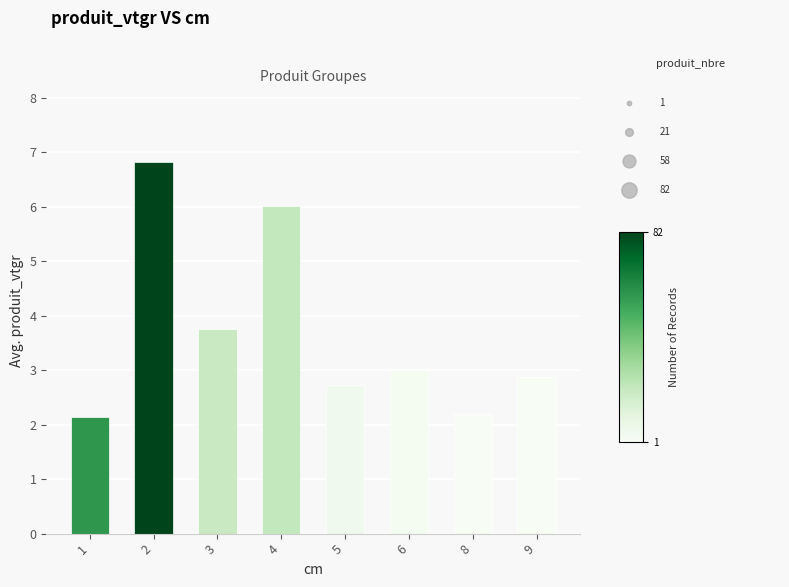

What is the ratio of the value at 2 to the value at 5?

2.5